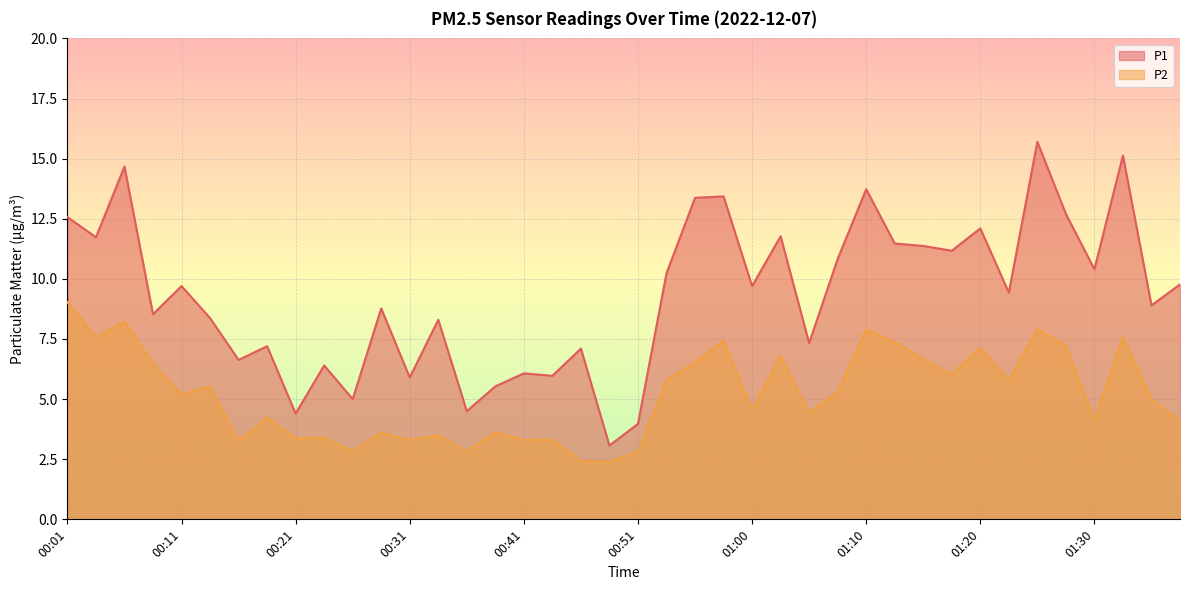

Where is P2 nearest to the value 5?

01:34